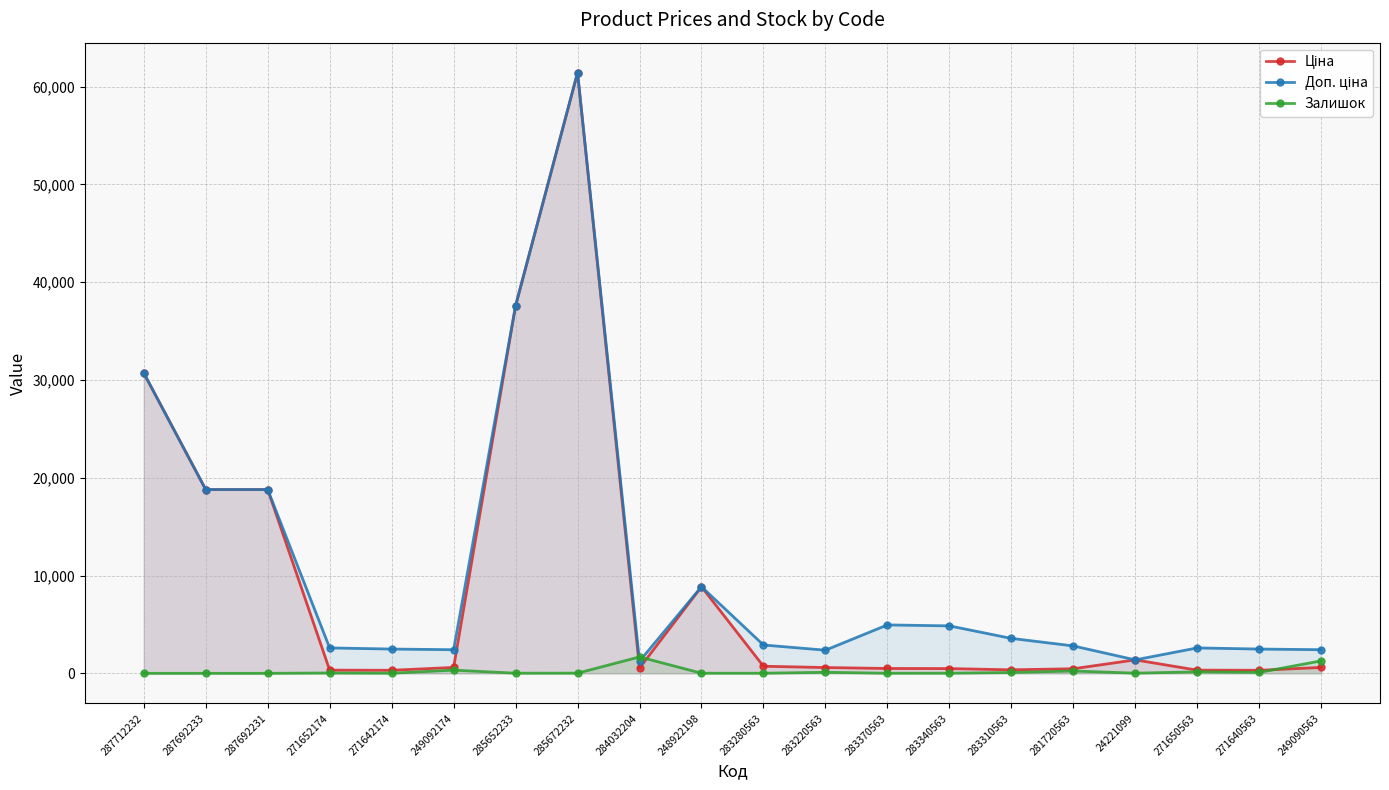

Is the value of Залишок at 285652233 greater than the value of Ціна at 271650563?

No